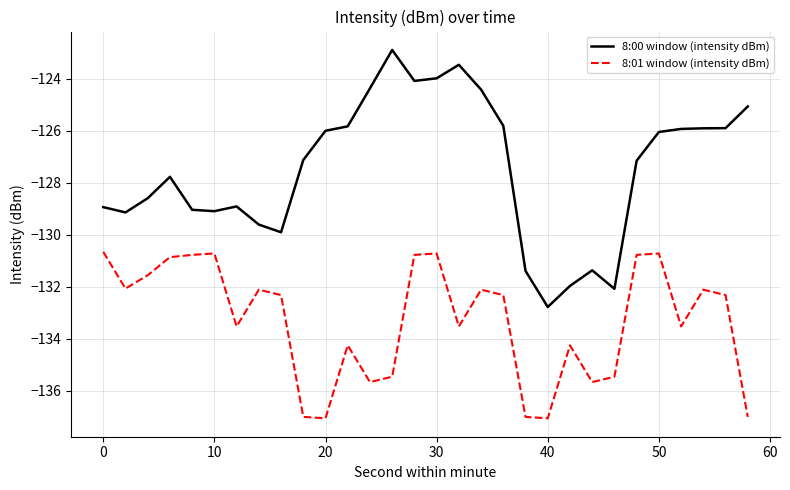

True or false: 8:00 window (intensity dBm) has more than 2 points higher than both neighbors.

True